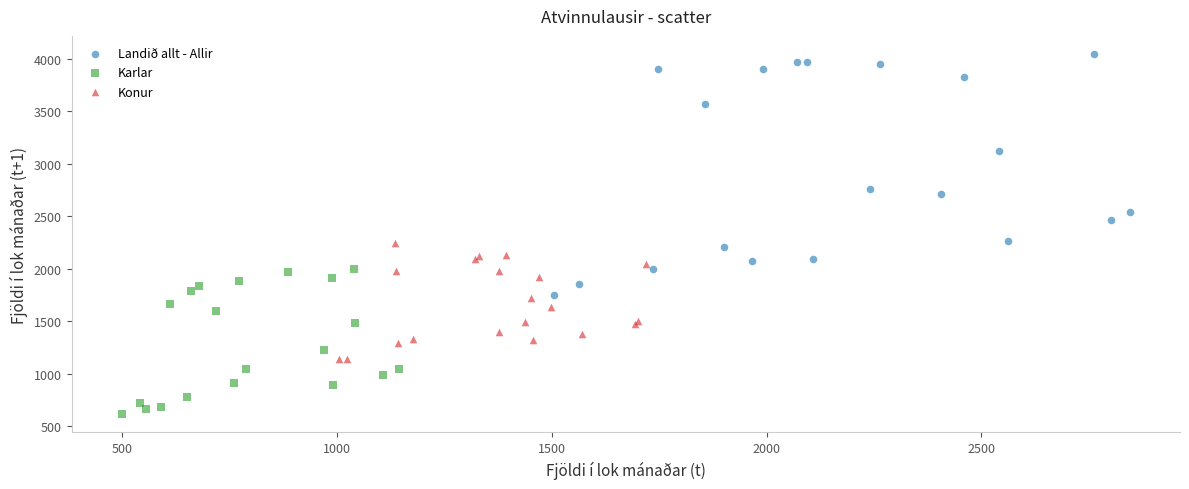

Which series has the largest Y range (max minus min)?

Landið allt - Allir